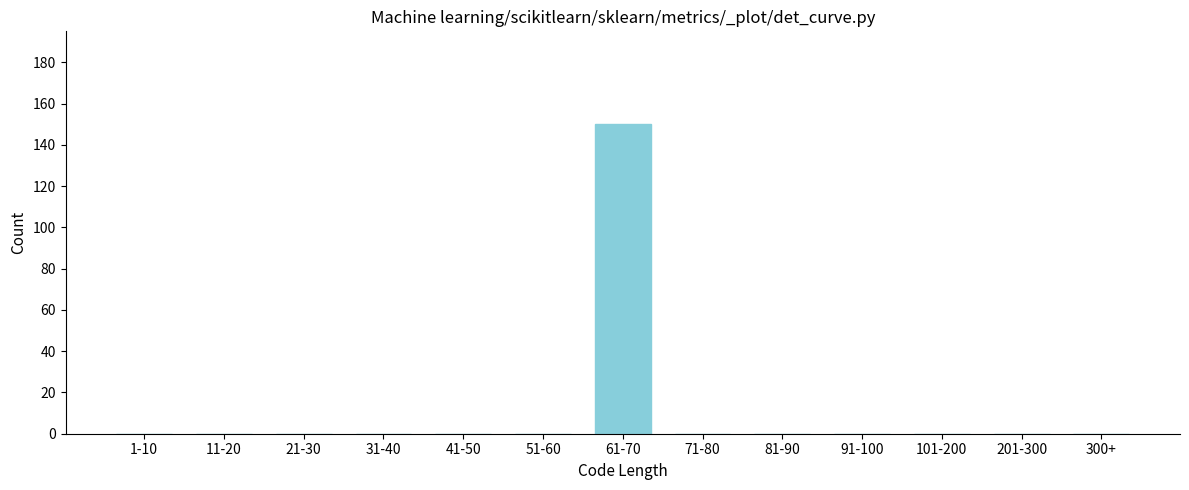

Reading left to right, transcribe all the data shown in this chart.

1-10=0	11-20=0	21-30=0	31-40=0	41-50=0	51-60=0	61-70=150	71-80=0	81-90=0	91-100=0	101-200=0	201-300=0	300+=0